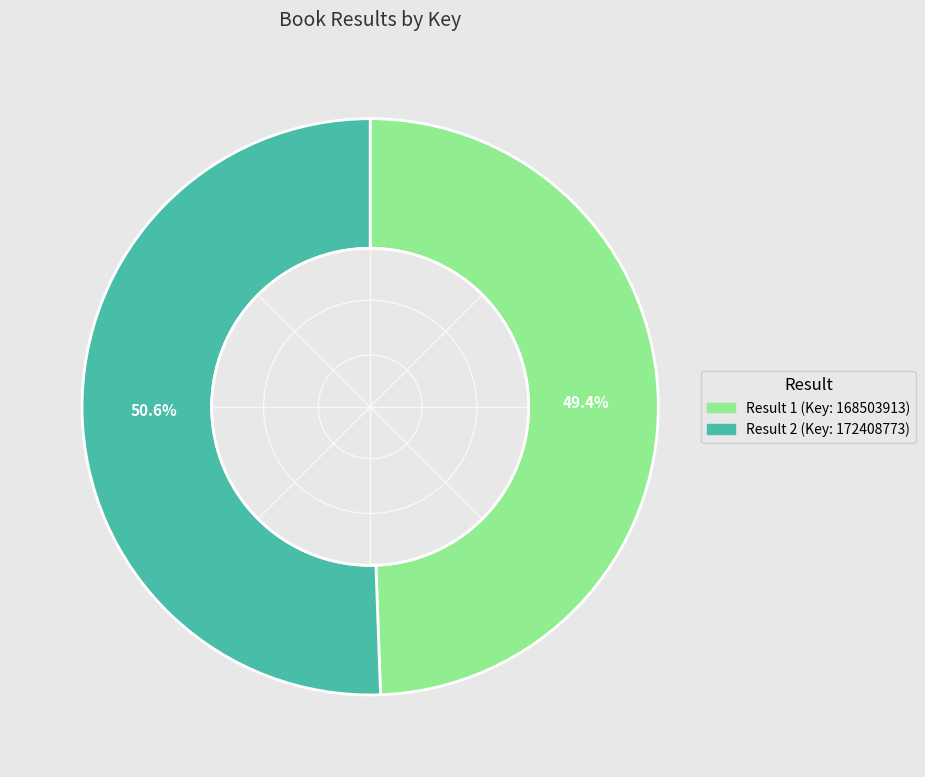

Is there a majority slice in this chart?

Yes